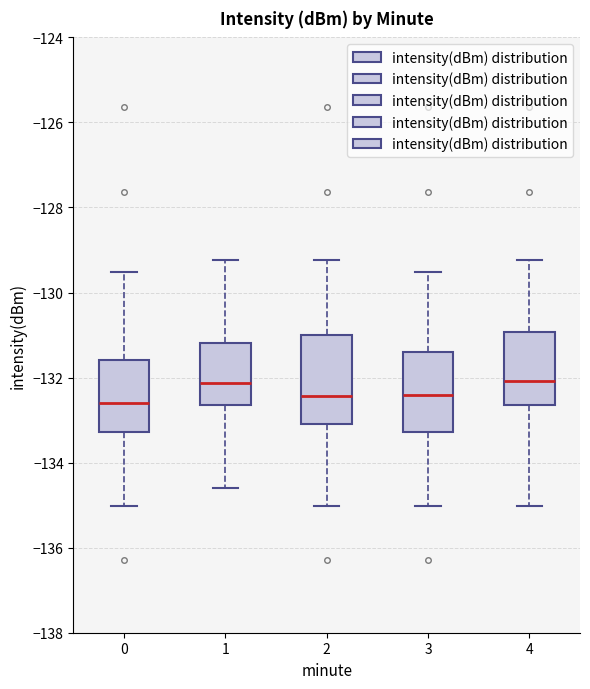

Reading left to right, read every box against the y-axis: the position of its median line, the range the box covers, and the ends of its whiskers. The values are not printed on the chart, so give them approximately, as read against the axis.

0: median -132.6, box -133.2 to -131.6, whiskers -135.0 to -129.6
1: median -132.2, box -132.6 to -131.2, whiskers -134.6 to -129.2
2: median -132.4, box -133.0 to -131.0, whiskers -135.0 to -129.2
3: median -132.4, box -133.2 to -131.4, whiskers -135.0 to -129.6
4: median -132.0, box -132.6 to -131.0, whiskers -135.0 to -129.2